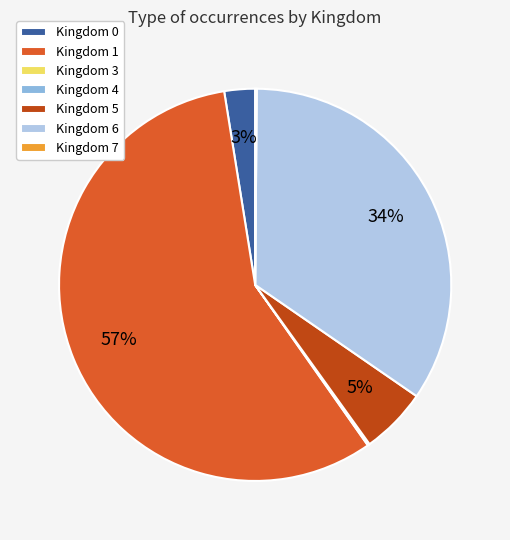

To the nearest percent, what is the average slice percentage?

14%